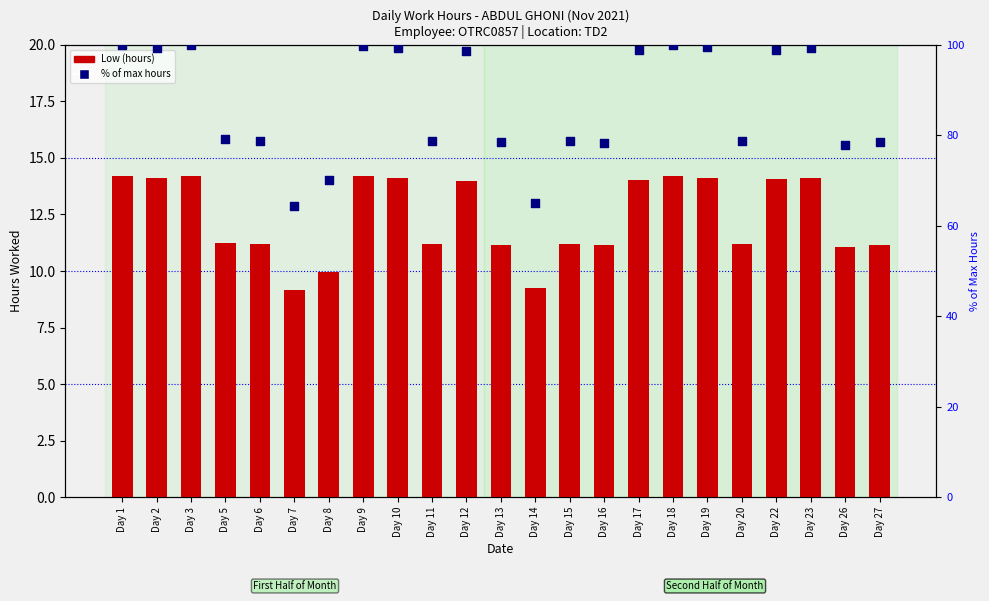

Which series has the largest total across all categories?

% of max hours